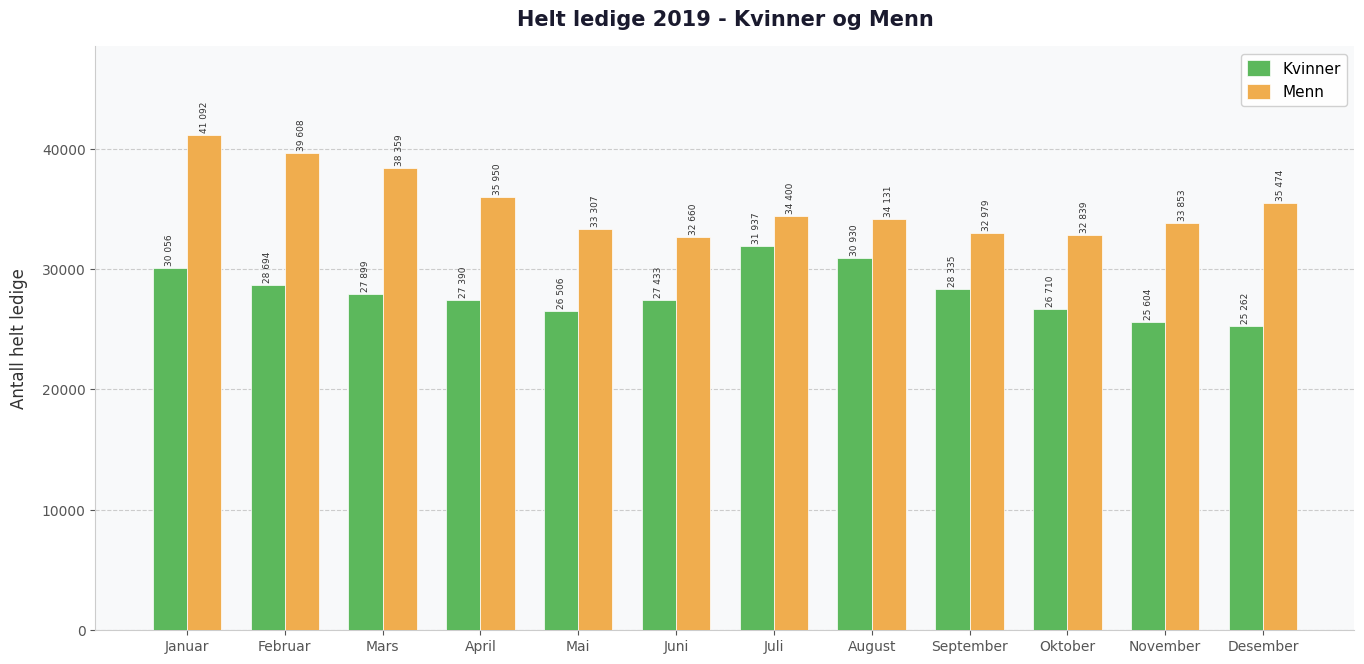

The value of Menn at Juli is 49714. True or false?

False